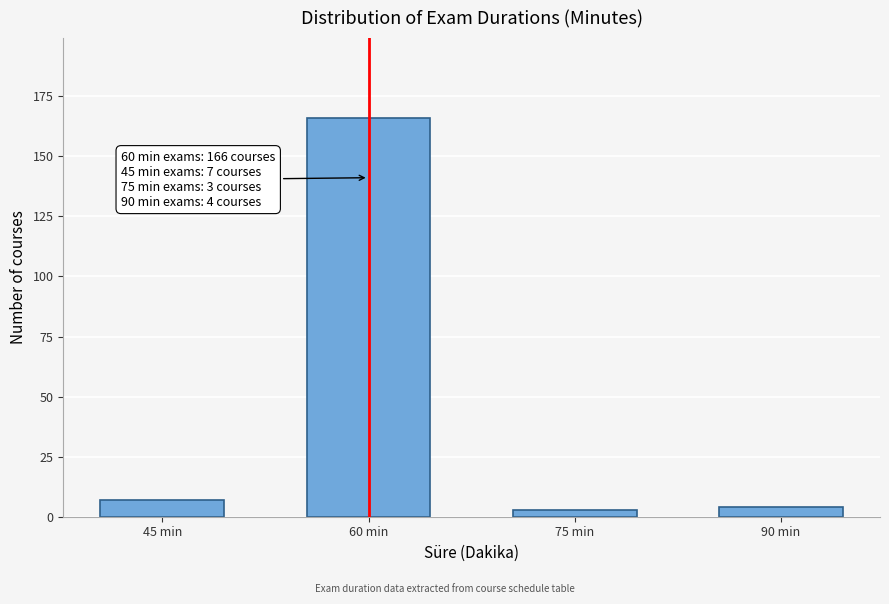

Reading right to left, what are all the values shown in this chart?

4	3	166	7